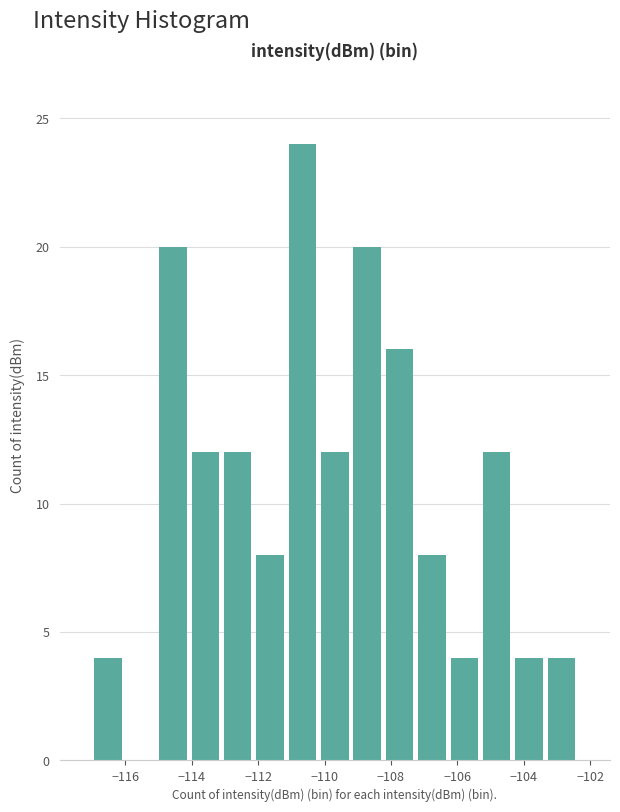

Reading left to right, transcribe this chart: for each bar, give the range it covers on the x-axis and its height. Neither the bar edges nor the heights are printed on the chart, so give them approximately, as read against the axes.

-117.0 to -116.0: 4
-116.0 to -115.0: 0
-115.0 to -114.0: 20
-114.0 to -113.2: 12
-113.2 to -112.2: 12
-112.2 to -111.2: 8
-111.2 to -110.2: 24
-110.2 to -109.2: 12
-109.2 to -108.2: 20
-108.2 to -107.2: 16
-107.2 to -106.2: 8
-106.2 to -105.4: 4
-105.4 to -104.4: 12
-104.4 to -103.4: 4
-103.4 to -102.4: 4